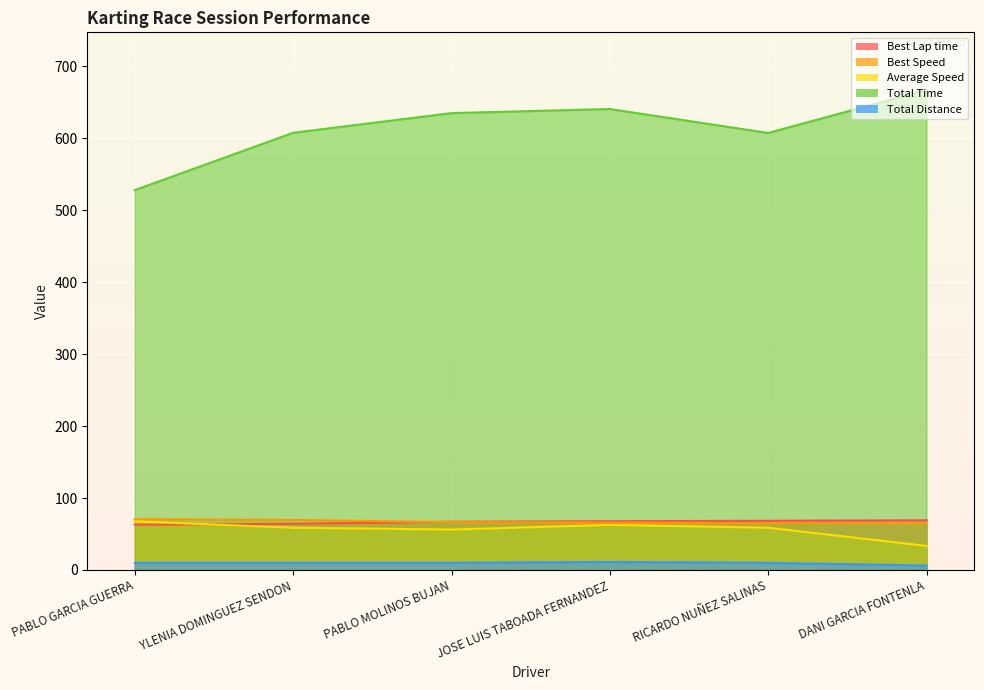

What are all the series names shown in the legend?

Best Lap time, Best Speed, Average Speed, Total Time, Total Distance